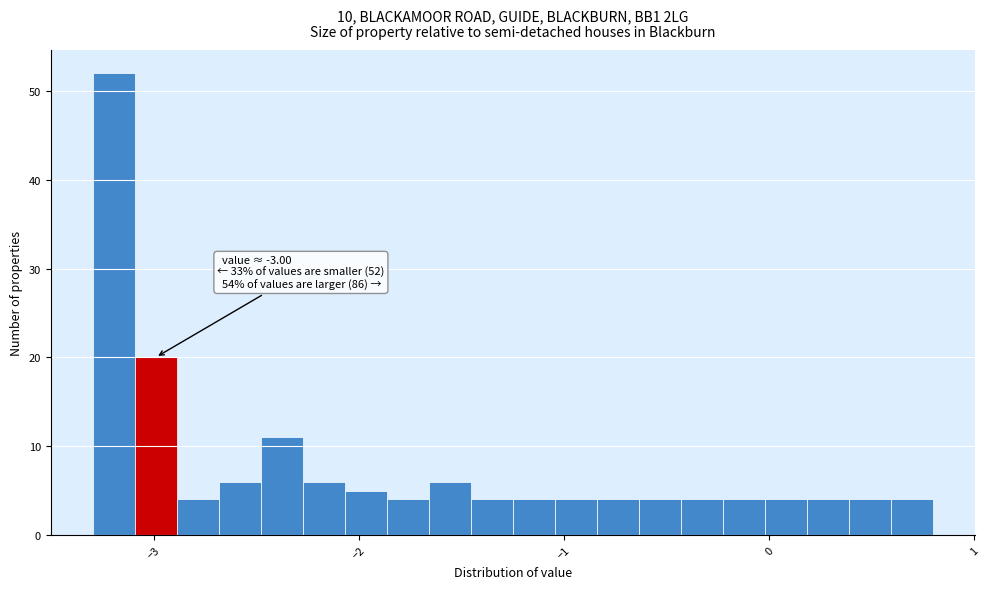

Around what value on the x-axis is the tallest bar? Give the approximate position of its centre, as read against the axis.

-3.2